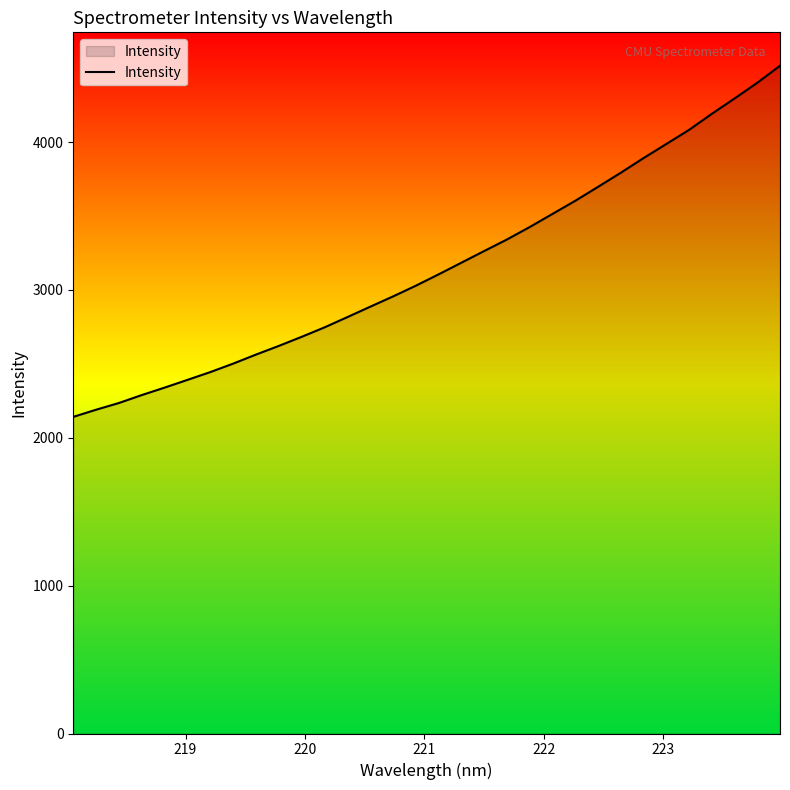

What is the greatest value displayed?

4517.0